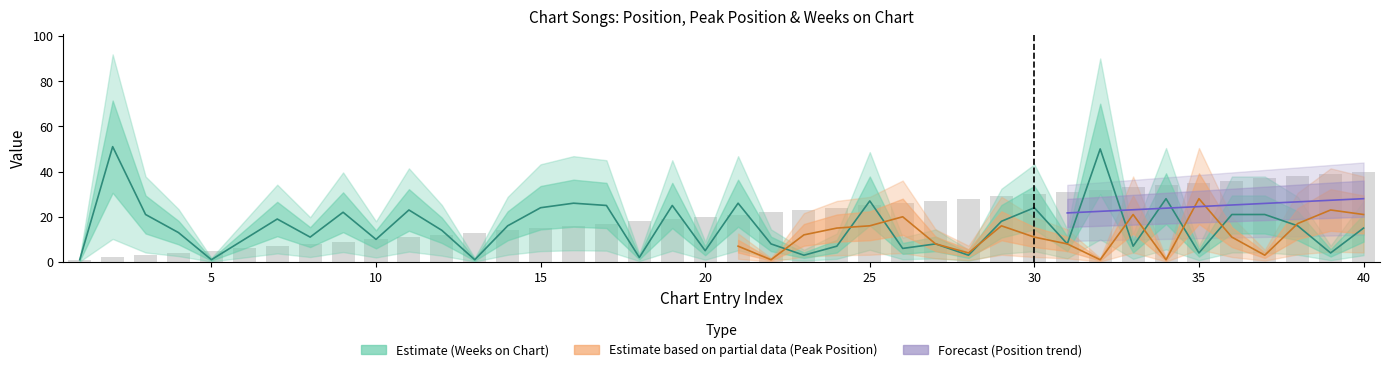

Between 24 and 11, which is larger?

11